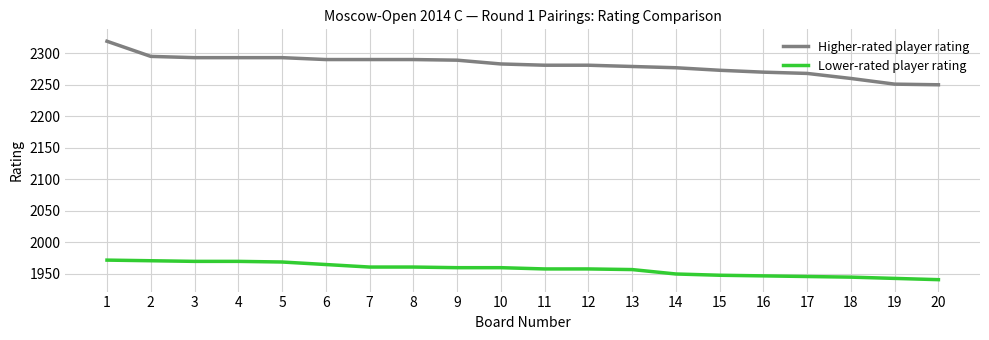

What is the maximum value for Lower-rated player rating?

1972